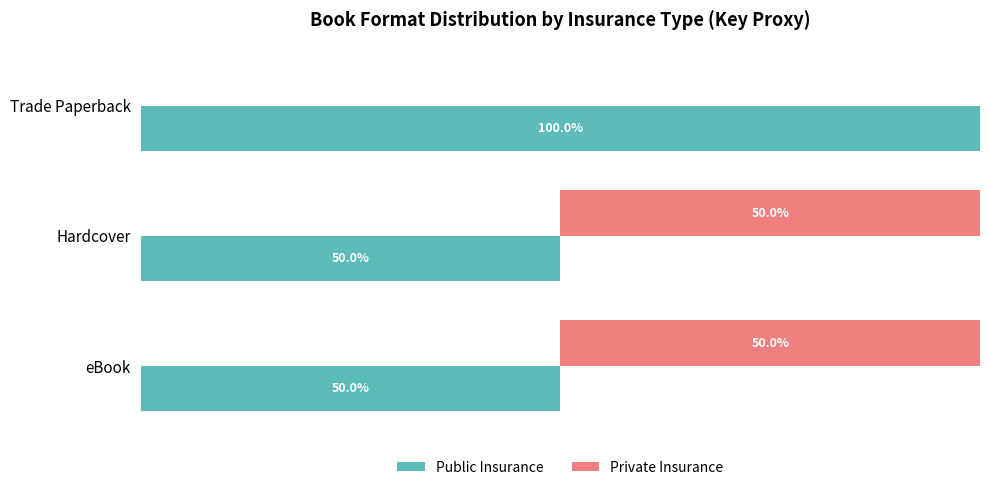

Reading left to right, list all the values displayed in this chart.

Public Insurance: 50	50	100
Private Insurance: 50	50	0